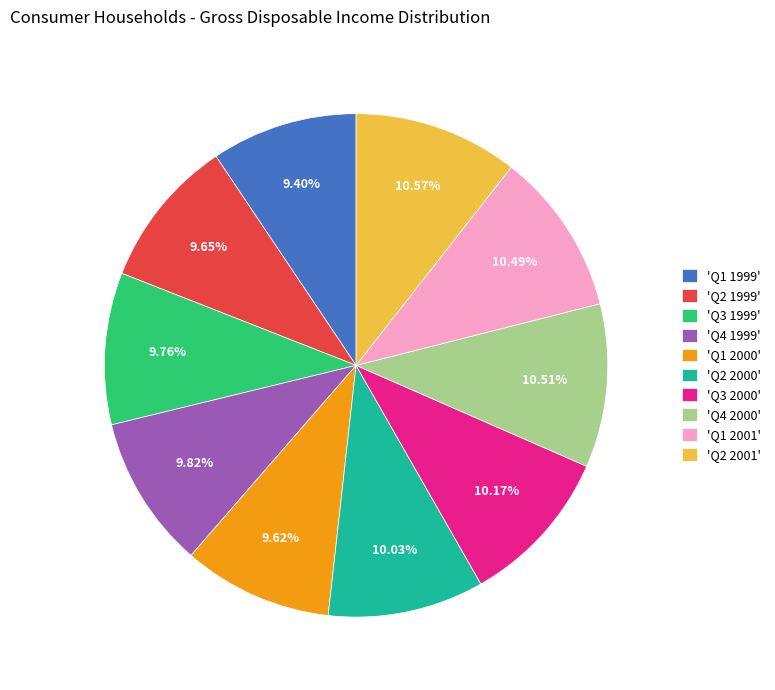

Between 'Q4 2000' and 'Q1 2000', which is larger?

'Q4 2000'